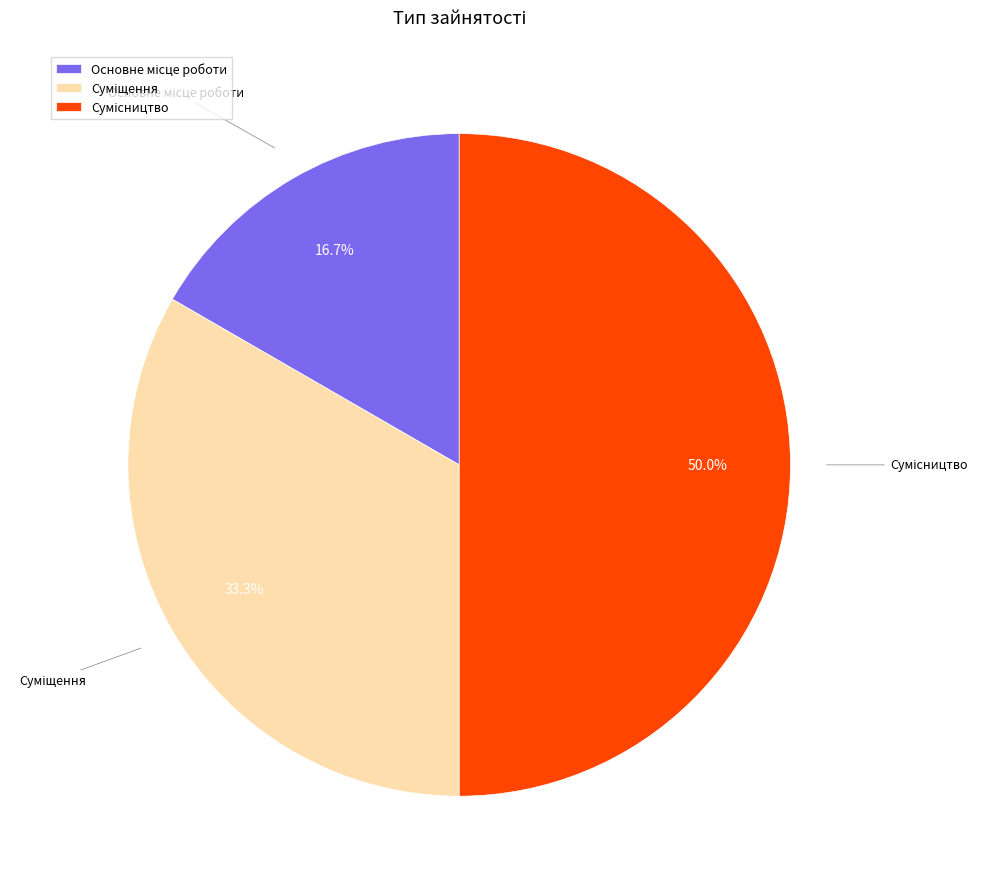

To the nearest percent, what is the average slice percentage?

33%